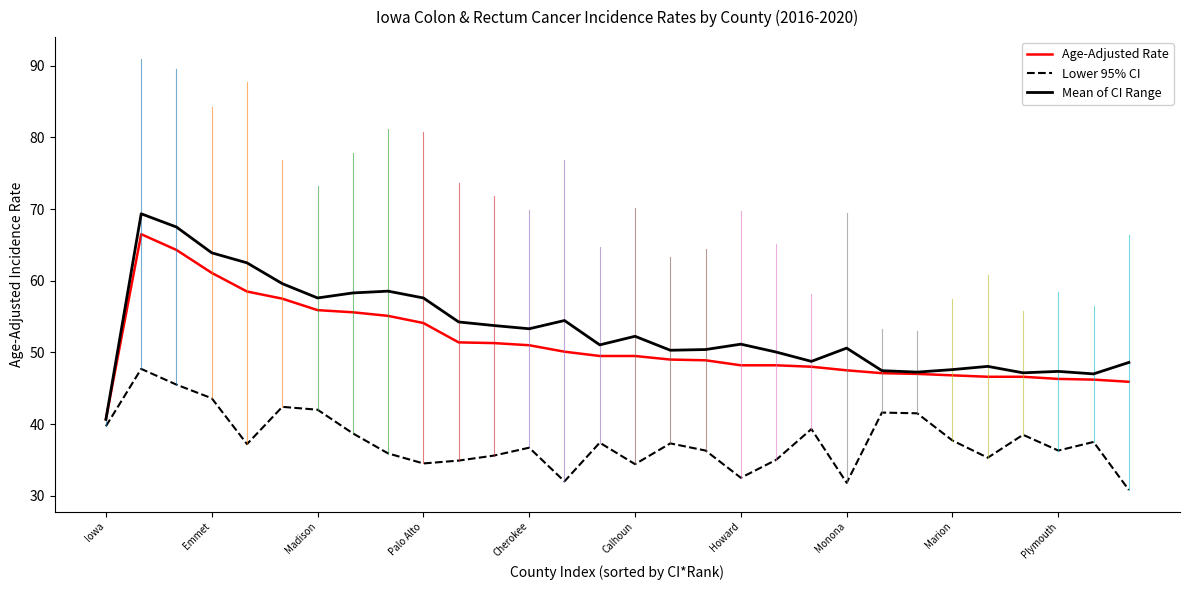

Which series has the largest range (max minus min)?

Mean of CI Range